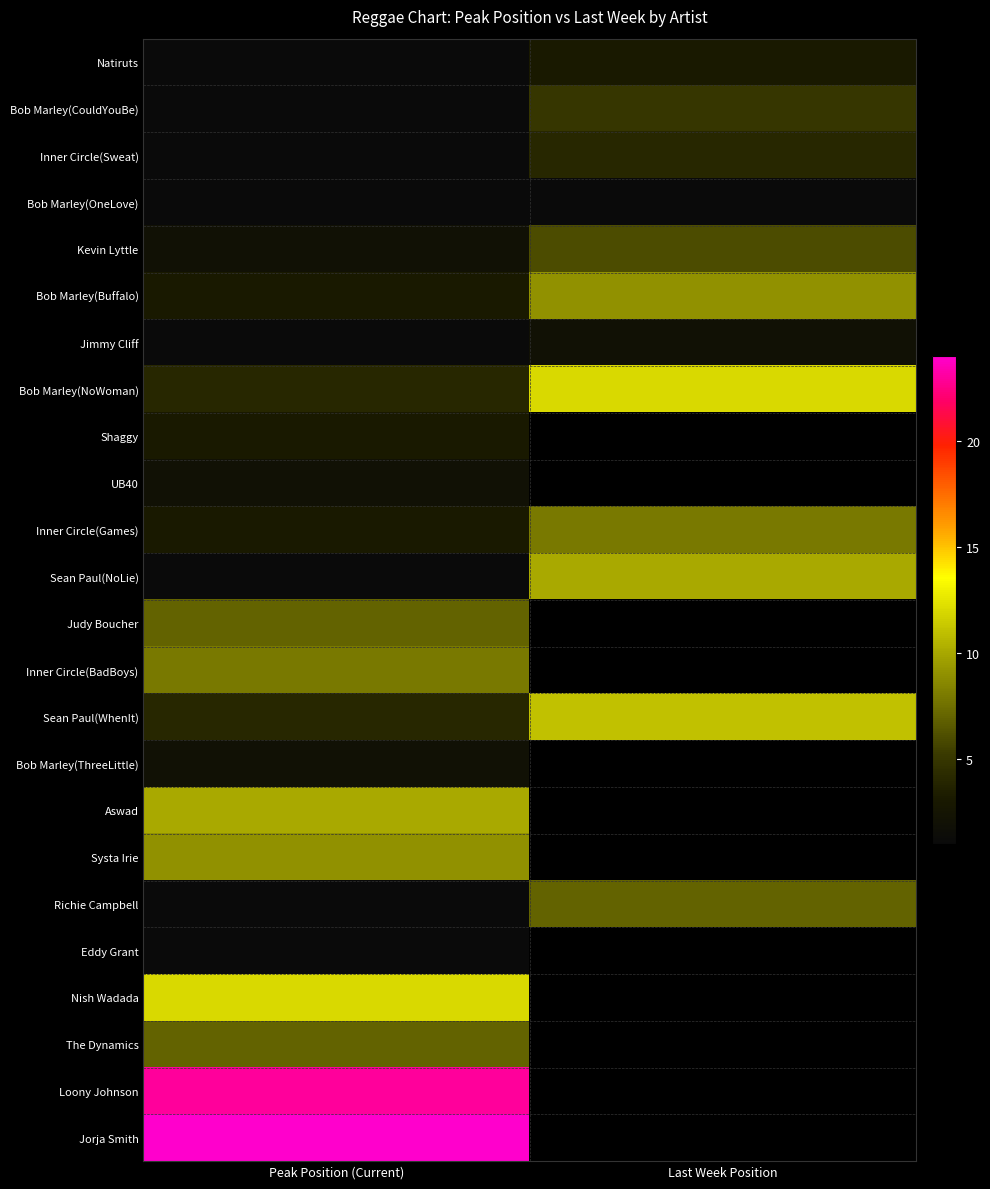

Read the Systa Irie value at Peak Position (Current).

9.0